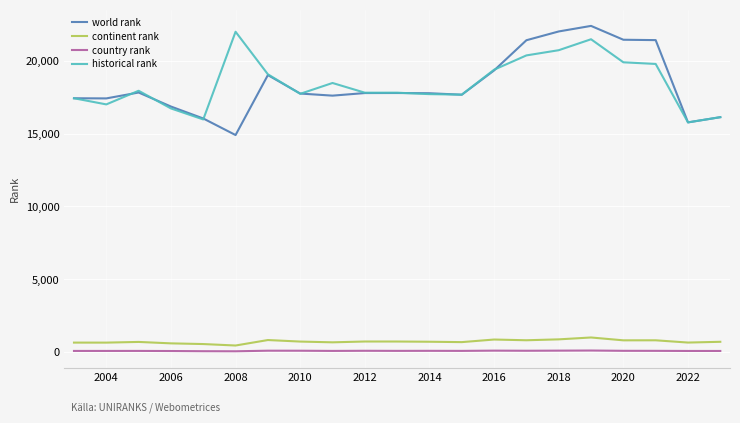

At how many categories does at least one series exceed 7984?

21